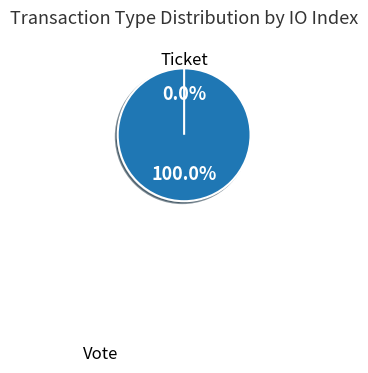

The Vote slice represents 100% of the pie. True or false?

True